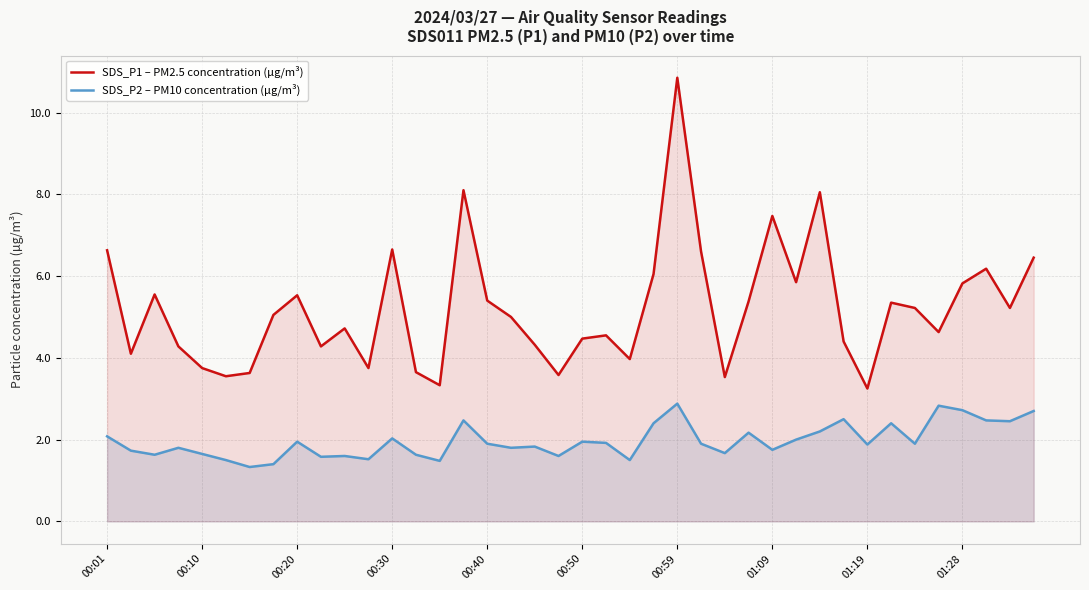

Does the chart display data point markers on the line(s)?

No